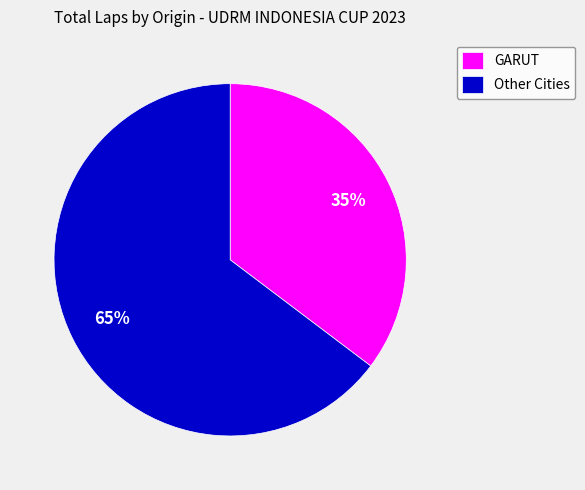

To the nearest percent, what is the average slice percentage?

50%